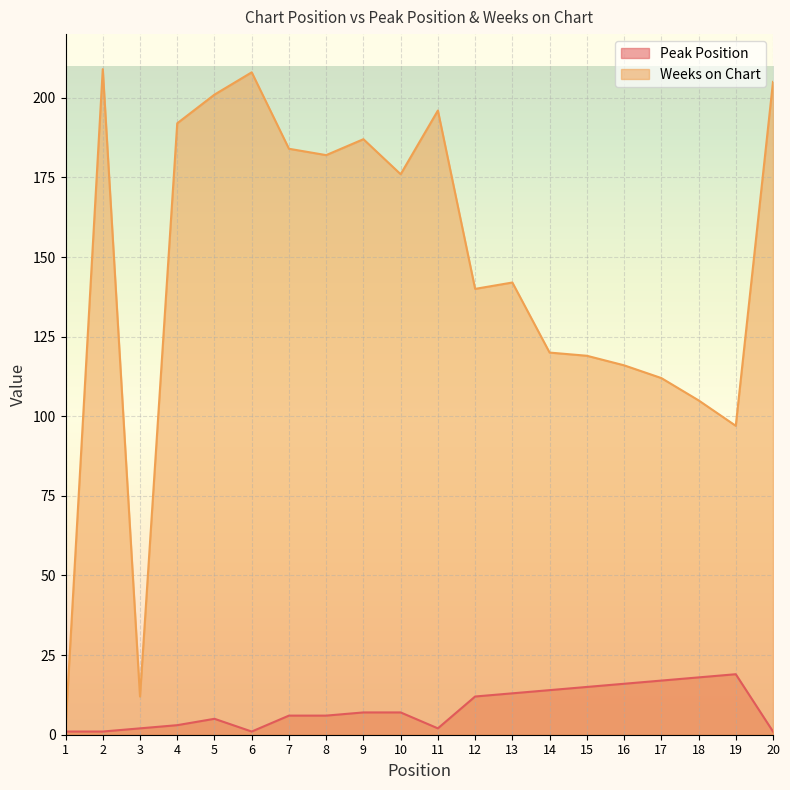

What is the value of the Peak Position point at the 2nd from the left?

1